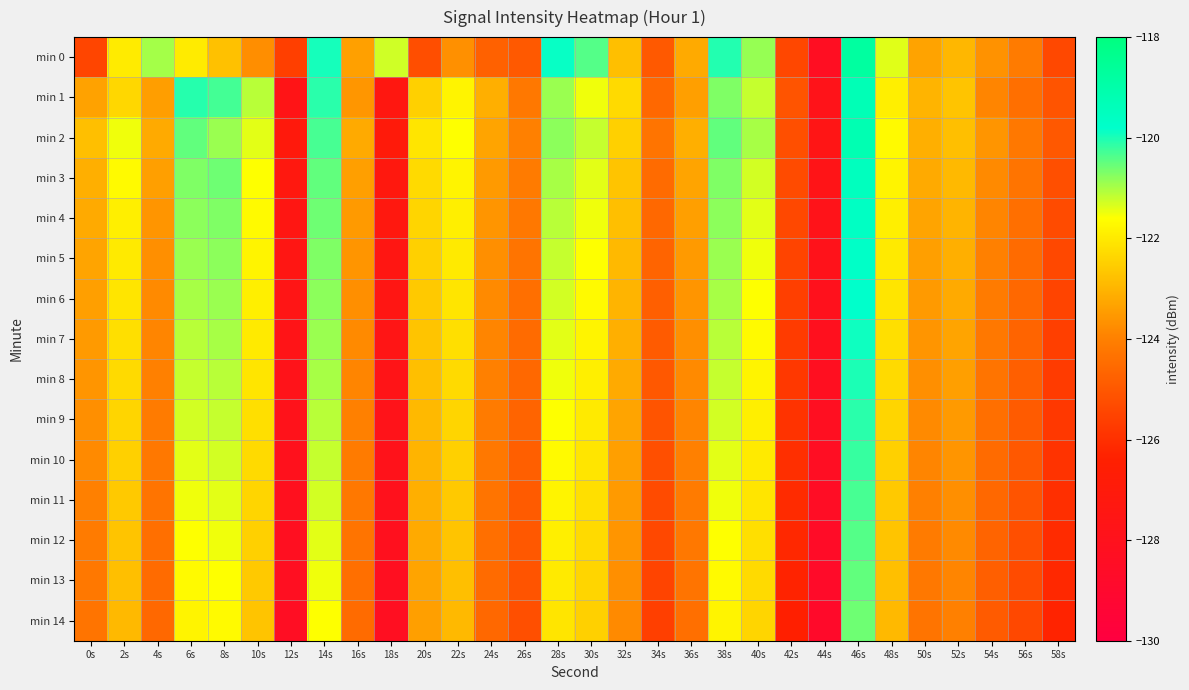

What is the maximum value shown in the chart?

-118.8